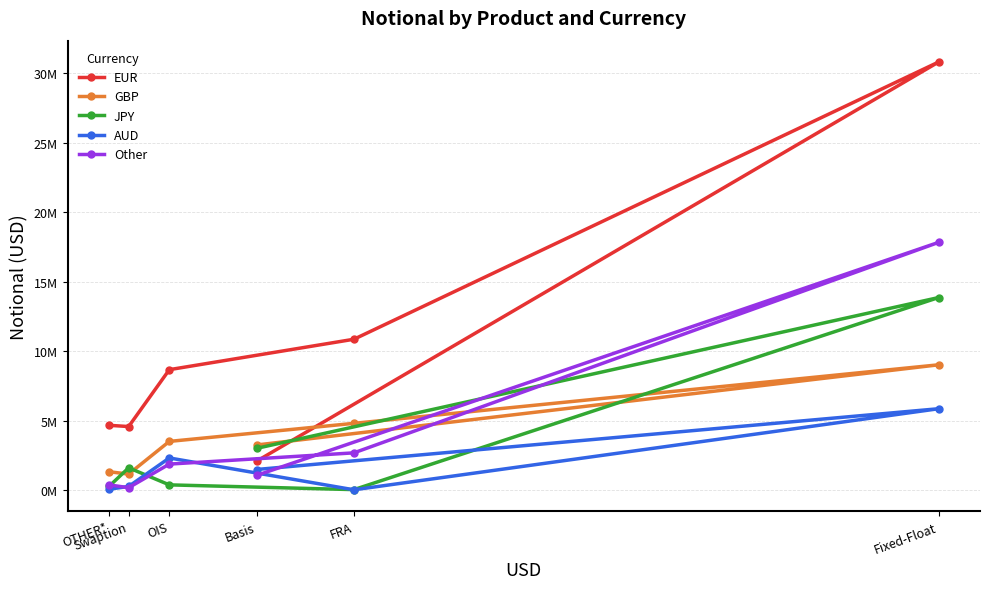

True or false: AUD and Other cross at least once.

True